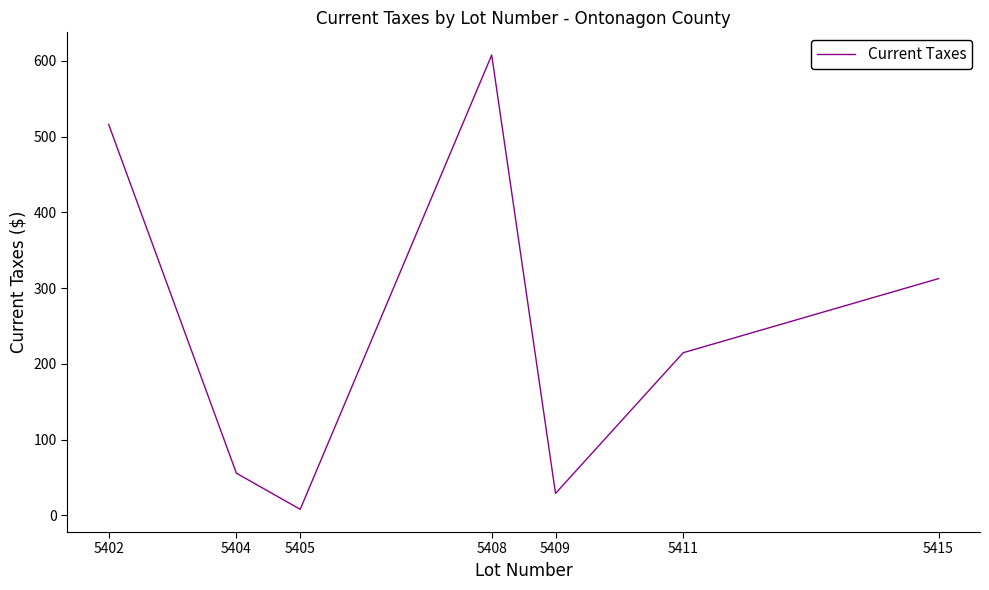

Which has a higher value, 5408 or 5415?

5408